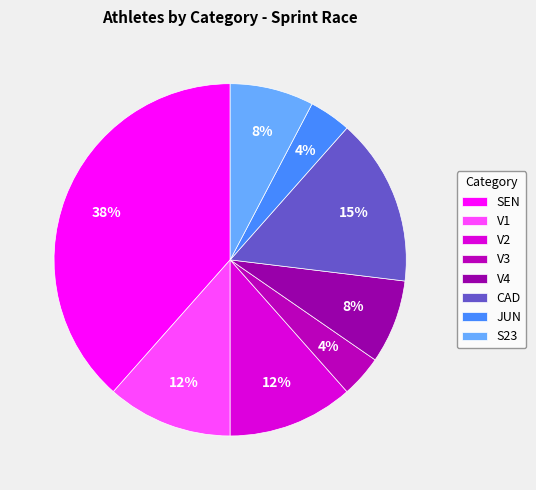

Which category has the smallest portion of the pie?

V3